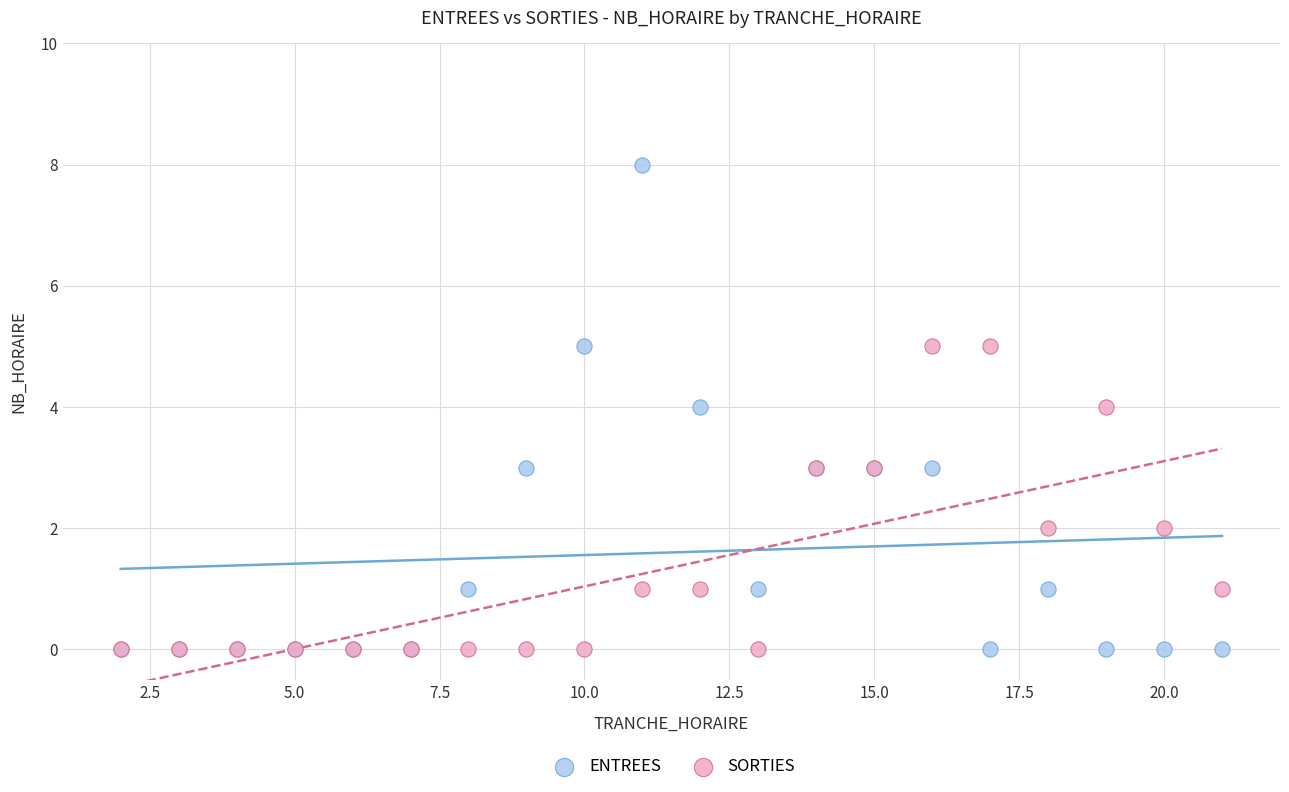

Which series contains the highest Y value?

ENTREES